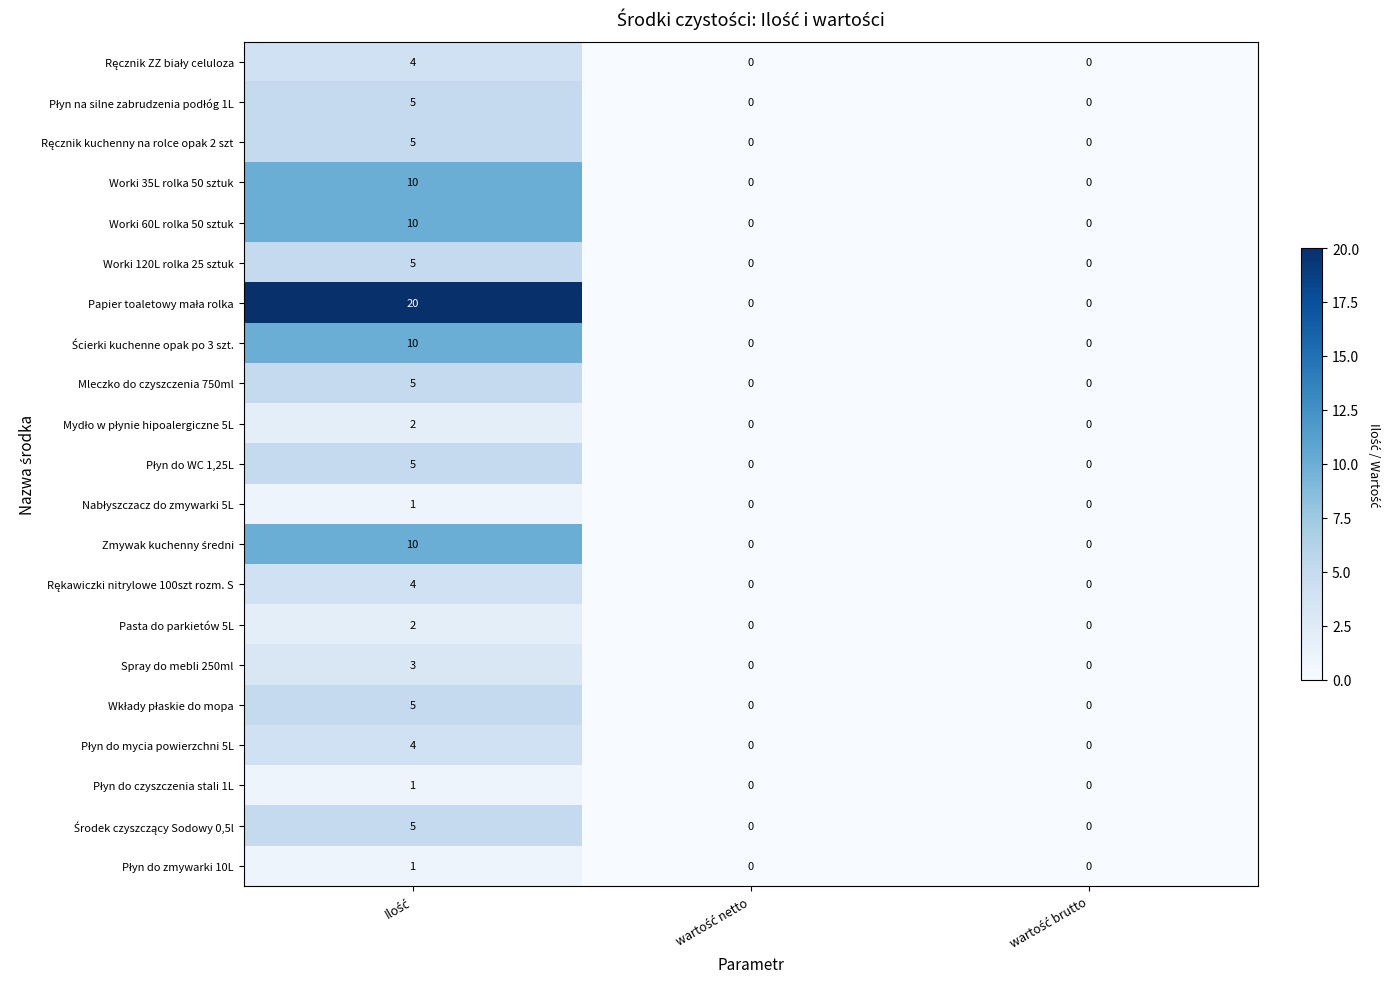

What is the maximum value shown in the chart?

20